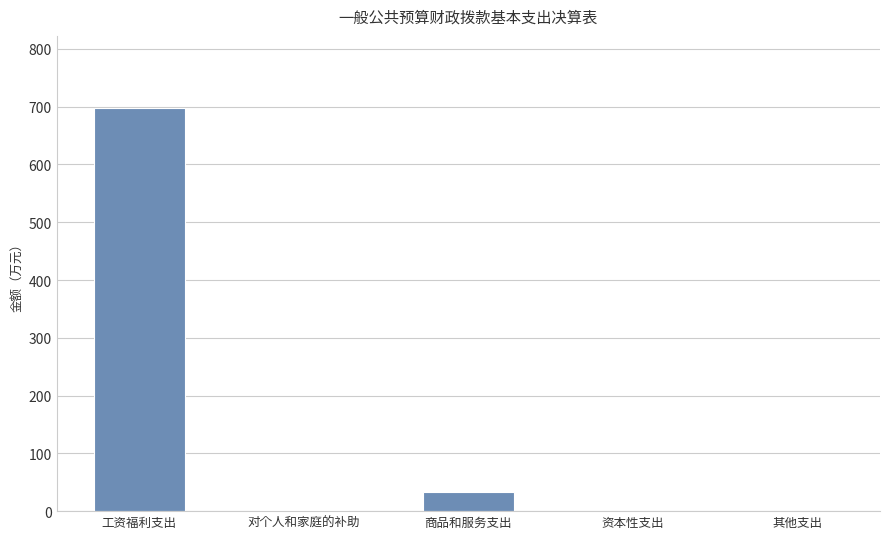

What is the sum of the values at 其他支出 and 商品和服务支出?

32.6